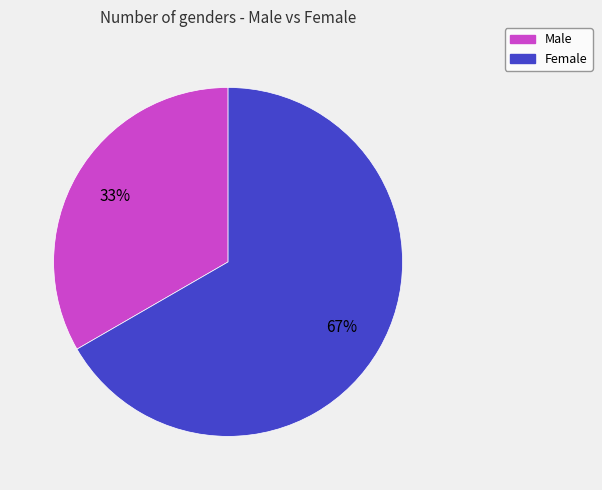

Combined, do Male and Female account for over 50%?

Yes